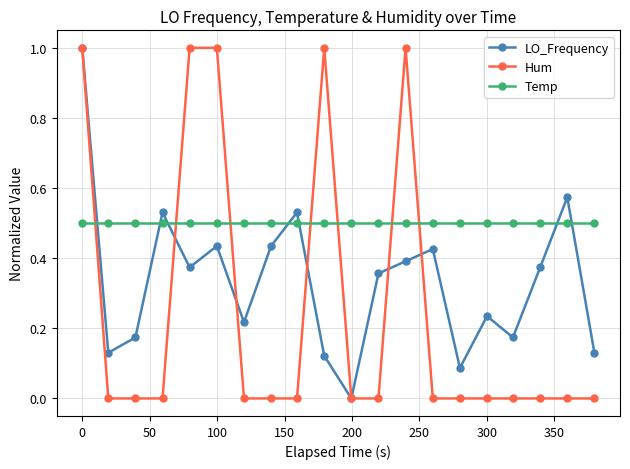

Is this an area chart (filled region under the line)?

No